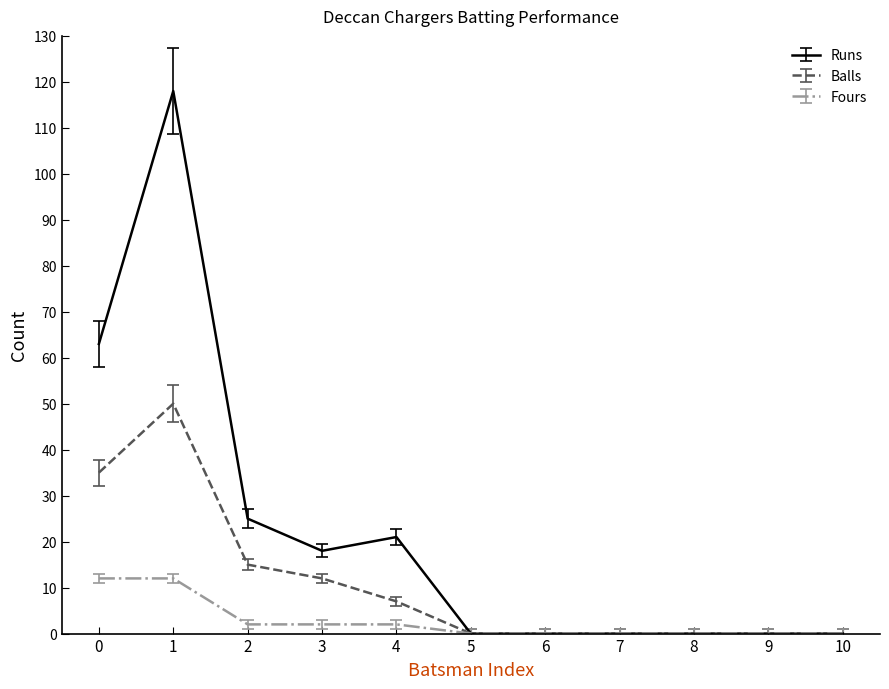

Which series has the largest total across all categories?

Runs